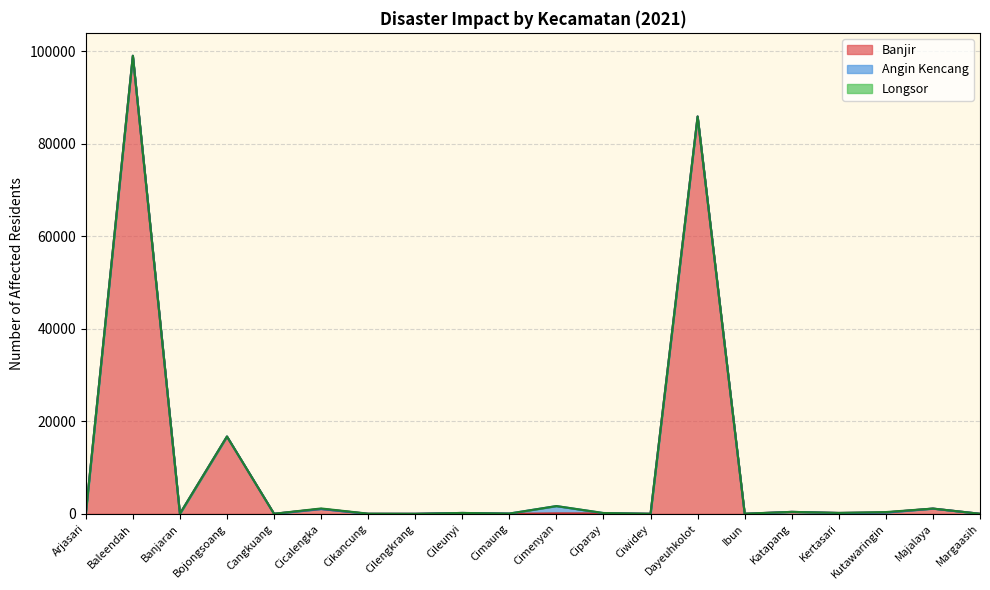

What is the total value across all series at Cangkuang?

9